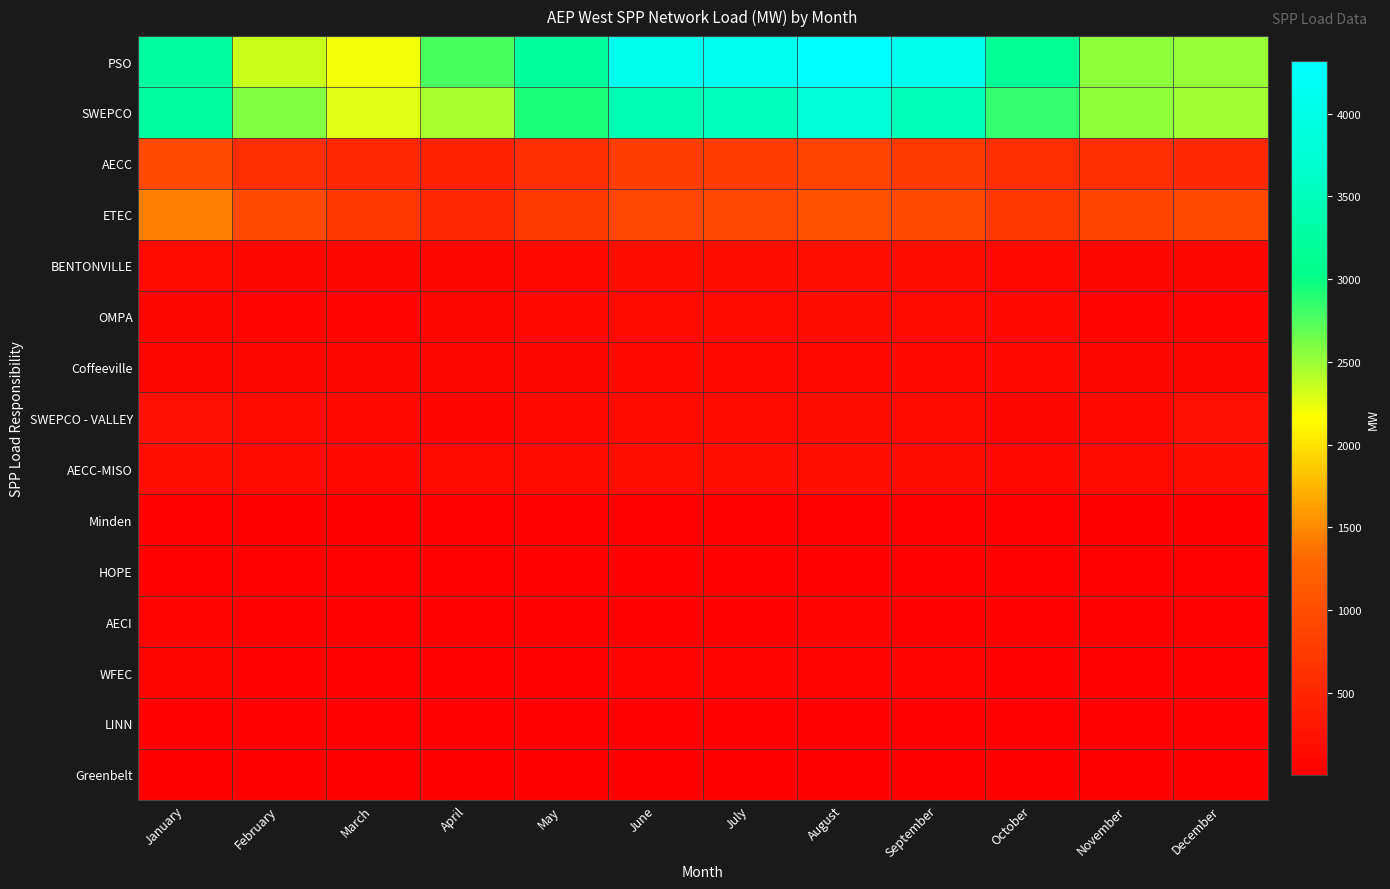

Reading right to left, list all the values displayed in this chart.

PSO: December=2505	November=2544	October=3144	September=4066	August=4318	July=4141	June=4072	May=3239	April=2772	March=2212	February=2333	January=3246
SWEPCO: December=2481	November=2533	October=2851	September=3482	August=3788	July=3504	June=3440	May=2933	April=2456	March=2273	February=2578	January=3264
AECC: December=533	November=610	October=586	September=754	August=862	July=772	June=802	May=600	April=453	March=519	February=604	January=934
ETEC: December=924	November=875	October=706	September=942	August=1034	July=911	June=910	May=742	April=543	March=727	February=959	January=1442
BENTONVILLE: December=100	November=103	October=119	September=158	August=183	July=158	June=172	May=117	April=100	March=91	February=99	January=144
OMPA: December=67	November=71	October=111	September=156	August=161	July=150	June=142	May=117	April=91	March=60	February=62	January=93
Coffeeville: December=102	November=105	October=108	September=113	August=110	July=116	June=119	May=105	April=98	March=98	February=98	January=103
SWEPCO - VALLEY: December=210	November=113	October=91	September=136	August=157	July=155	June=147	May=120	April=76	March=113	February=146	January=216
AECC-MISO: December=186	November=132	October=114	September=159	August=200	July=179	June=192	May=148	April=124	March=118	February=130	January=187
Minden: December=20	November=19	October=30	September=37	August=40	July=38	June=36	May=31	April=22	March=18	February=19	January=26
HOPE: December=31	November=26	October=36	September=47	August=50	July=47	June=47	May=40	April=33	March=32	February=32	January=34
AECI: December=35	November=38	October=37	September=54	August=60	July=53	June=53	May=36	April=27	March=29	February=36	January=58
WFEC: December=55	November=54	October=48	September=61	August=56	July=60	June=59	May=50	April=43	March=49	February=54	January=74
LINN: December=40	November=41	October=35	September=33	August=37	July=43	June=42	May=38	April=42	March=41	February=42	January=43
Greenbelt: December=5	November=6	October=6	September=18	August=19	July=17	June=14	May=9	April=6	March=5	February=5	January=8